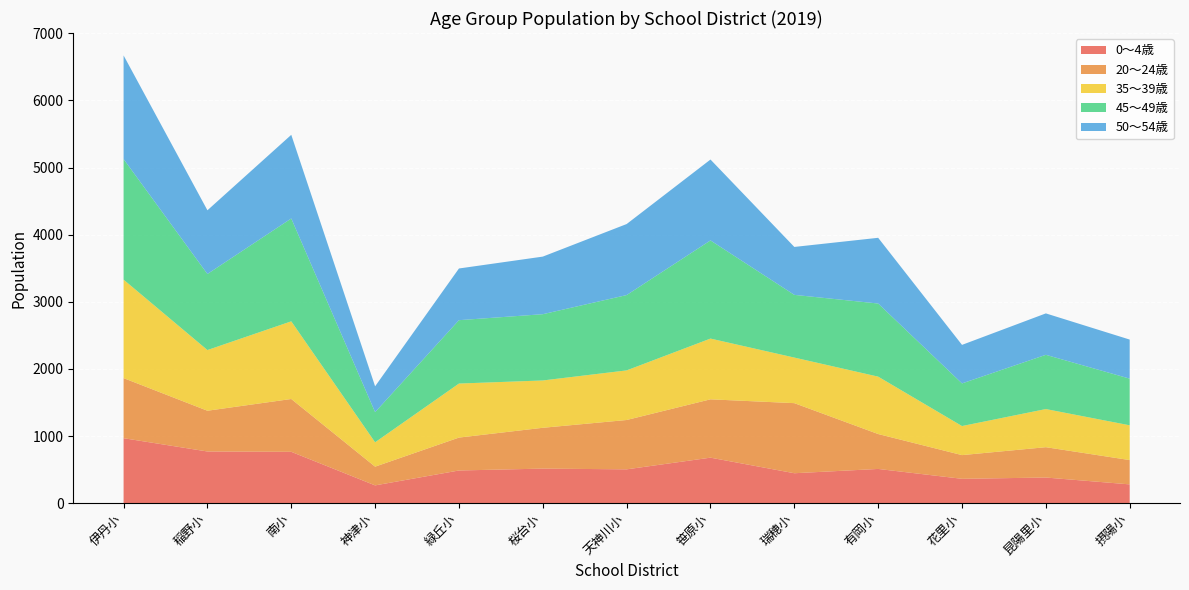

Reading right to left, what are all the values shown in this chart?

0〜4歳: 280	382	363	510	446	678	504	515	487	265	765	770	968
20〜24歳: 362	452	353	520	1044	869	735	608	490	279	787	607	895
35〜39歳: 518	568	433	855	679	905	739	705	805	363	1157	904	1467
45〜49歳: 695	808	635	1089	934	1462	1122	987	944	449	1532	1133	1796
50〜54歳: 582	617	574	979	714	1205	1058	858	770	385	1246	949	1544